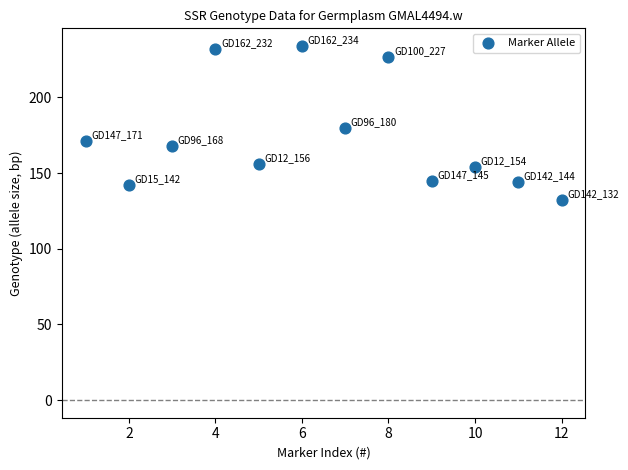

What Y value in the scatter plot is closest to 183?

180